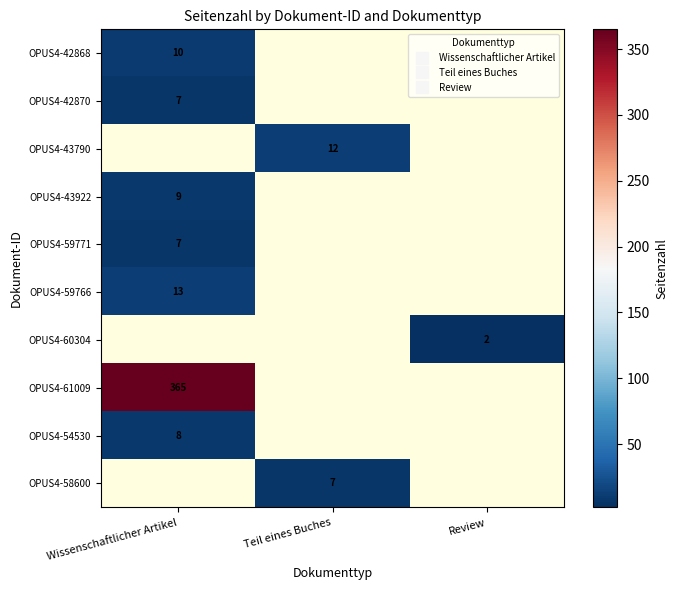

What is the spread (max minus min) of values at Wissenschaftlicher Artikel?

358.0